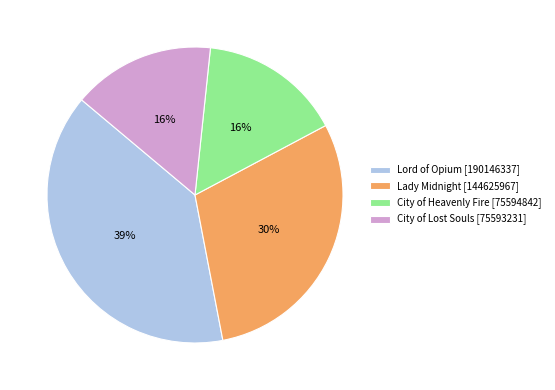

To the nearest percent, what percentage of the pie is Lady Midnight?

30%